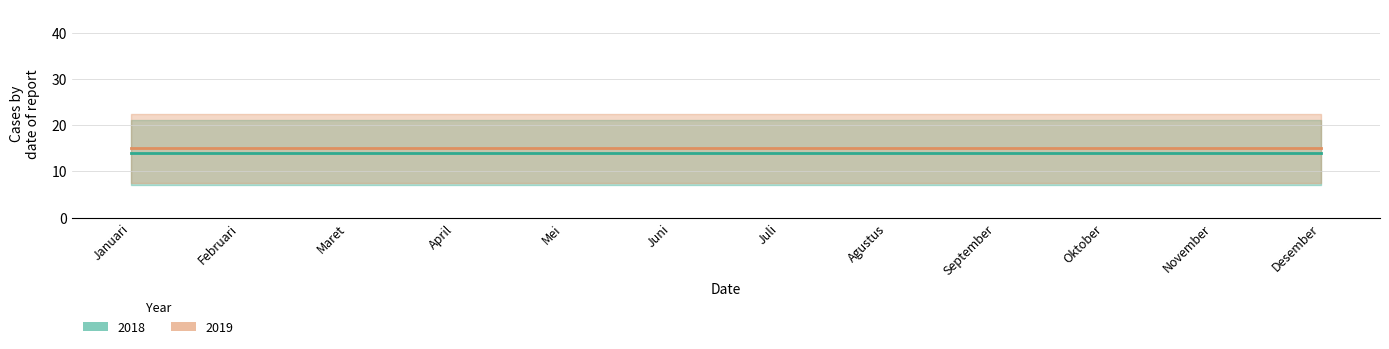

At which category does the chart reach its minimum across all series?

Januari